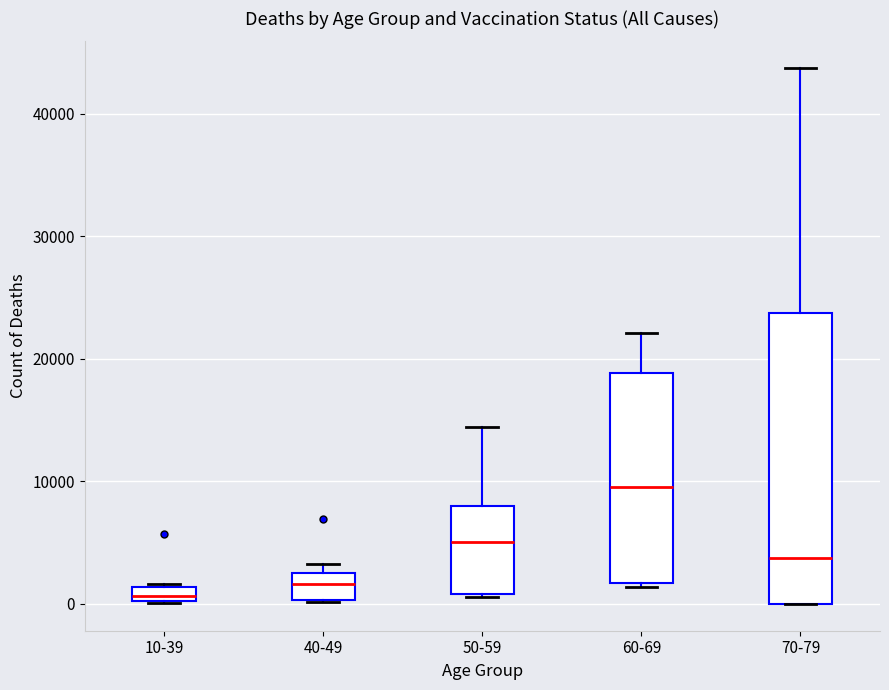

Which box has the highest median line?

60-69